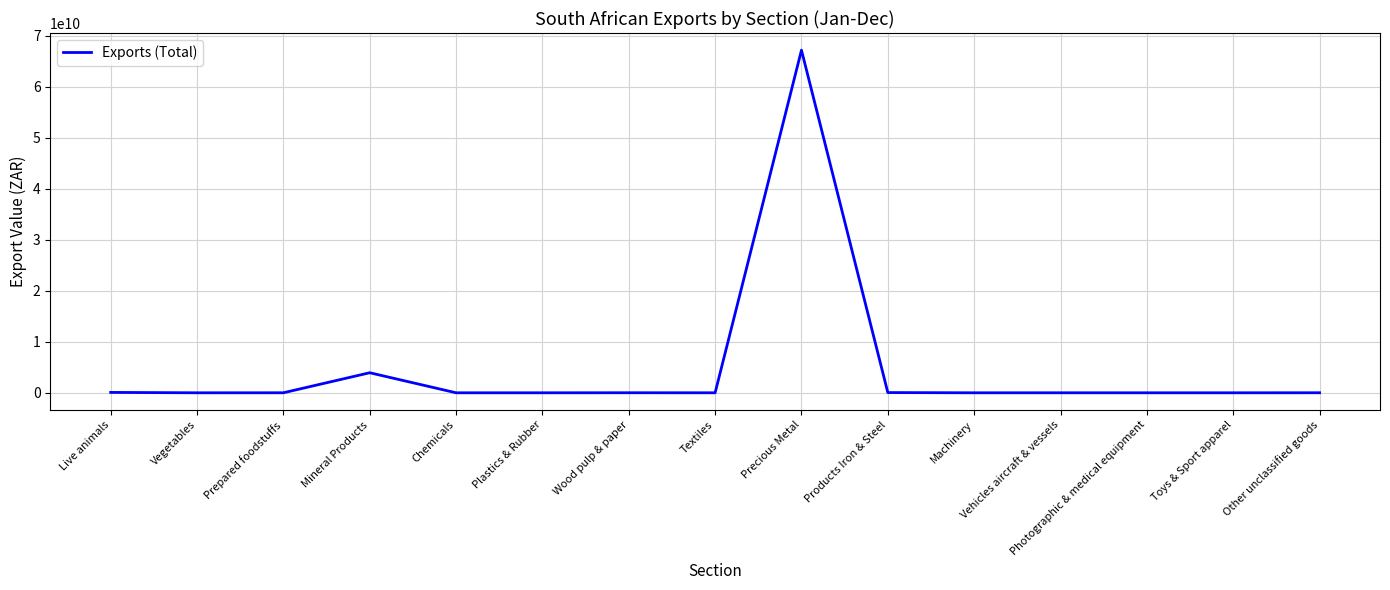

What is the greatest value displayed?

67181216607